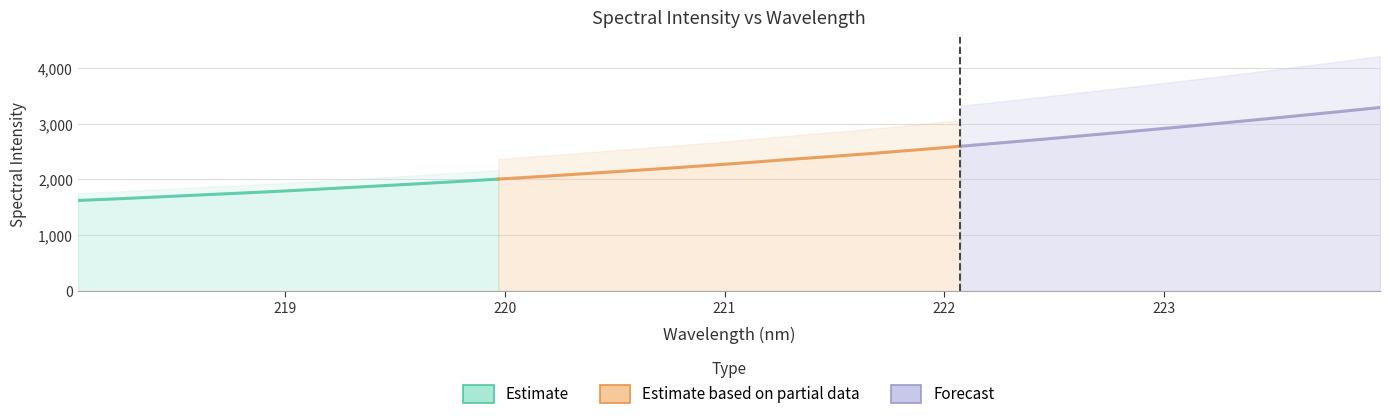

Is it true that the value at 220.5444 is 2150.9?

True